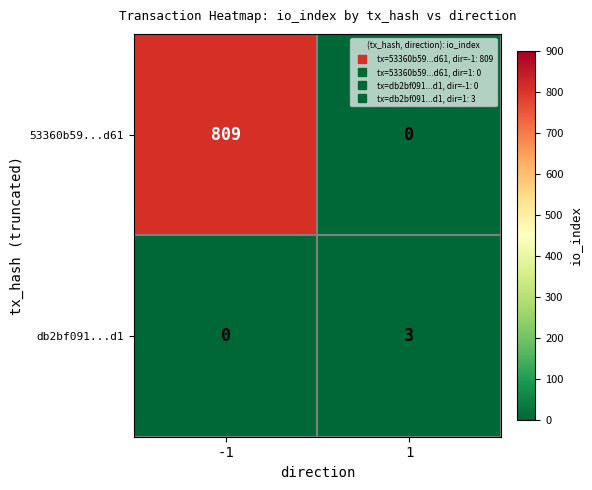

At how many categories does at least one series exceed 425?

1